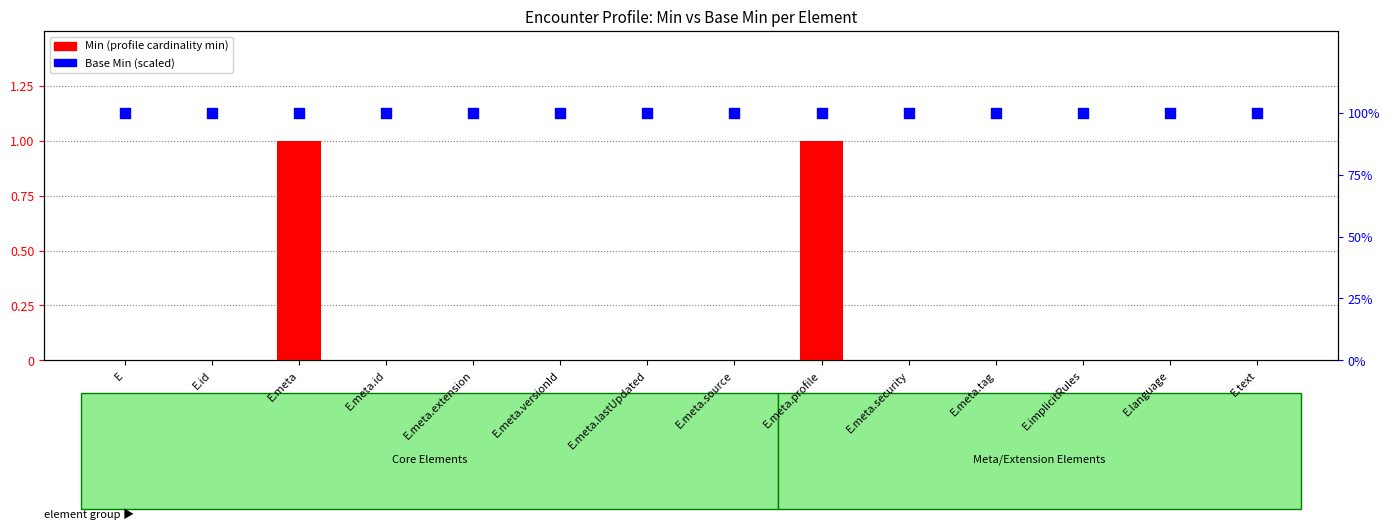

Is the value of Base Min at E.meta.id greater than the value of Min (profile) at E.meta.extension?

Yes